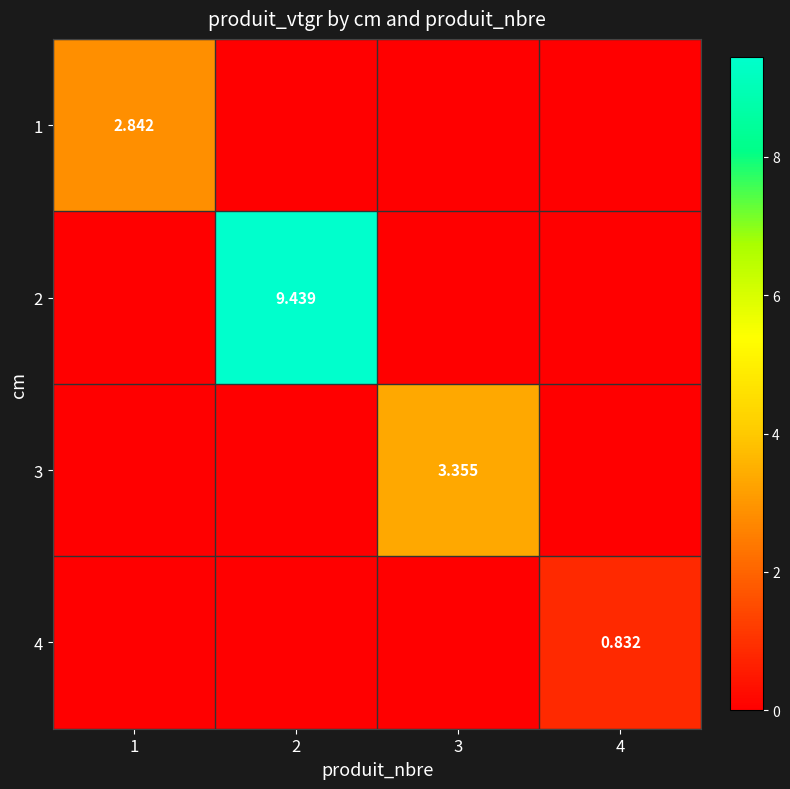

Which has a higher value, 4 or 1?

1